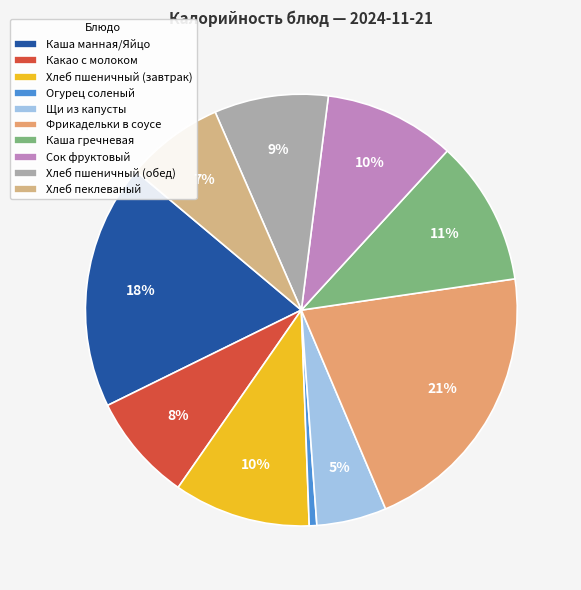

What percentage is the Хлеб пеклеваный slice, to the nearest percent?

7%